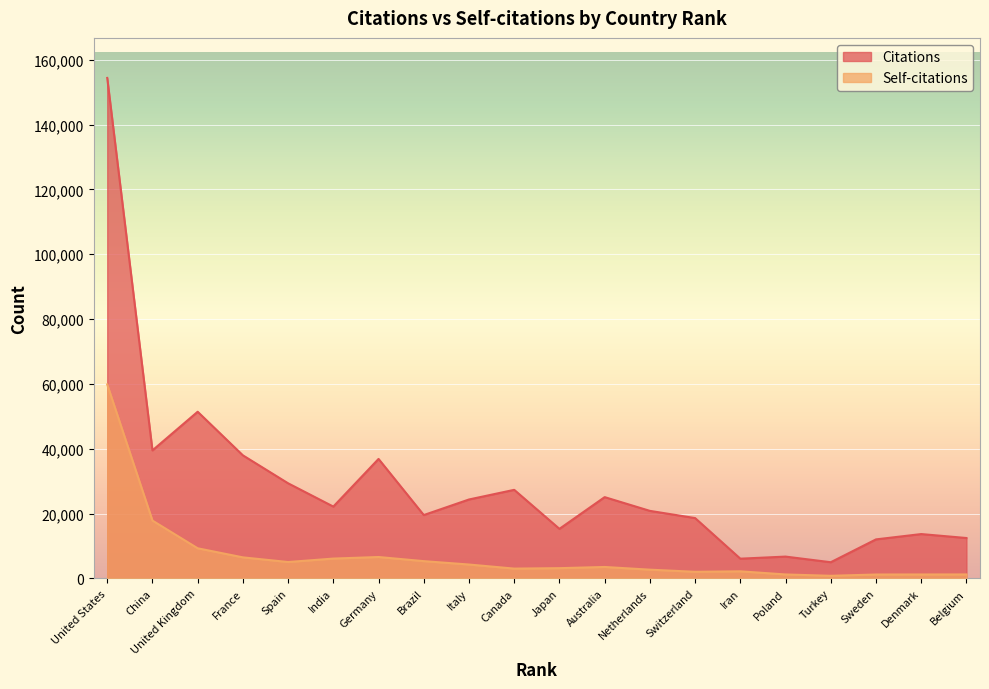

True or false: Citations and Self-citations intersect in this chart.

False